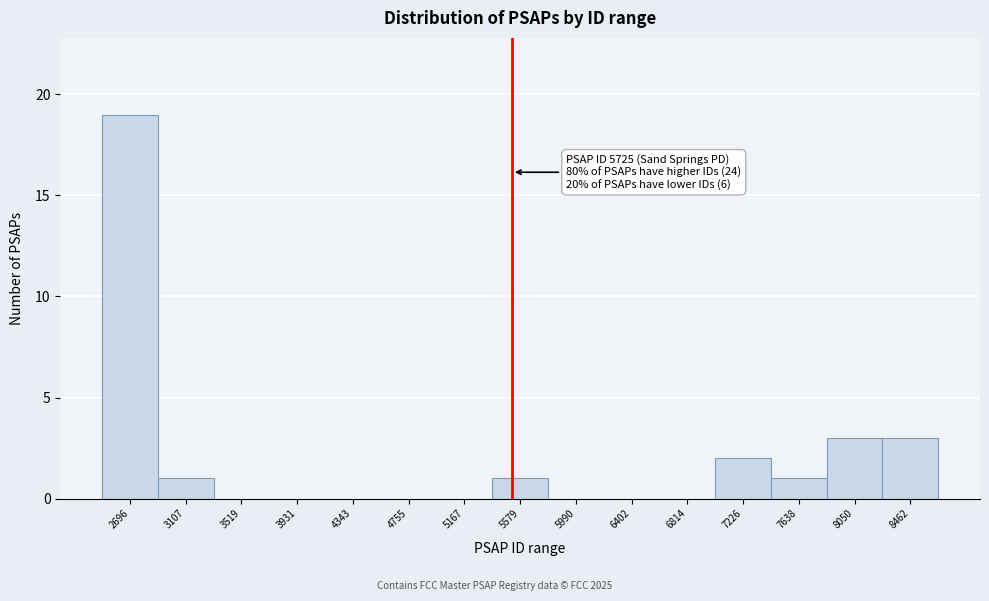

Reading left to right, what are all the values shown in this chart?

2696=19	3107=1	3519=0	3931=0	4343=0	4755=0	5167=0	5579=1	5990=0	6402=0	6814=0	7226=2	7638=1	8050=3	8462=3